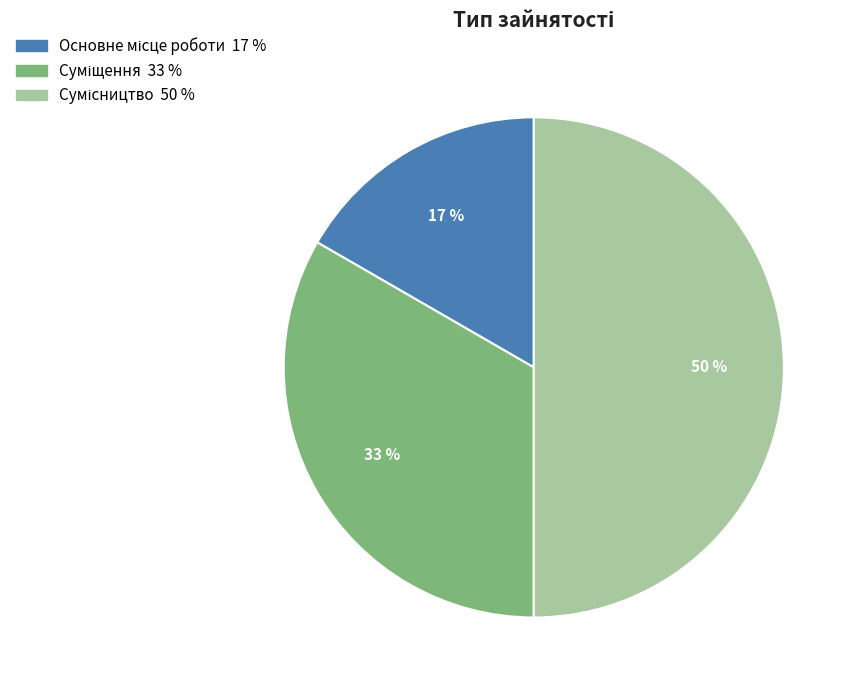

To the nearest percent, what is the difference between the largest and smallest slice percentages?

33%